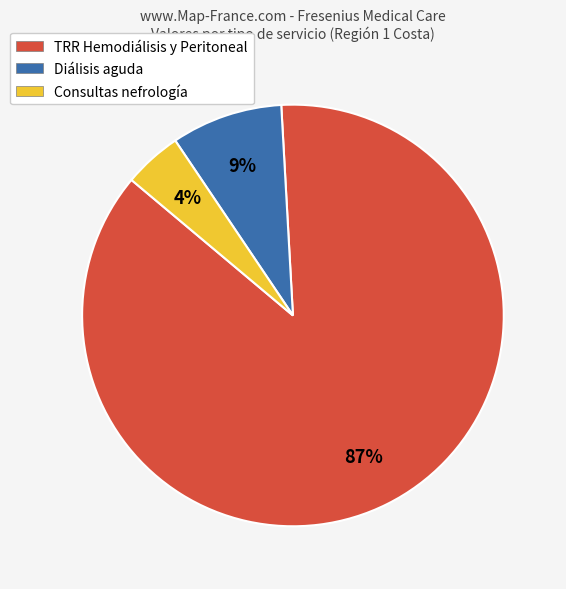

Which category has the biggest portion of the pie?

TRR Hemodiálisis y Peritoneal